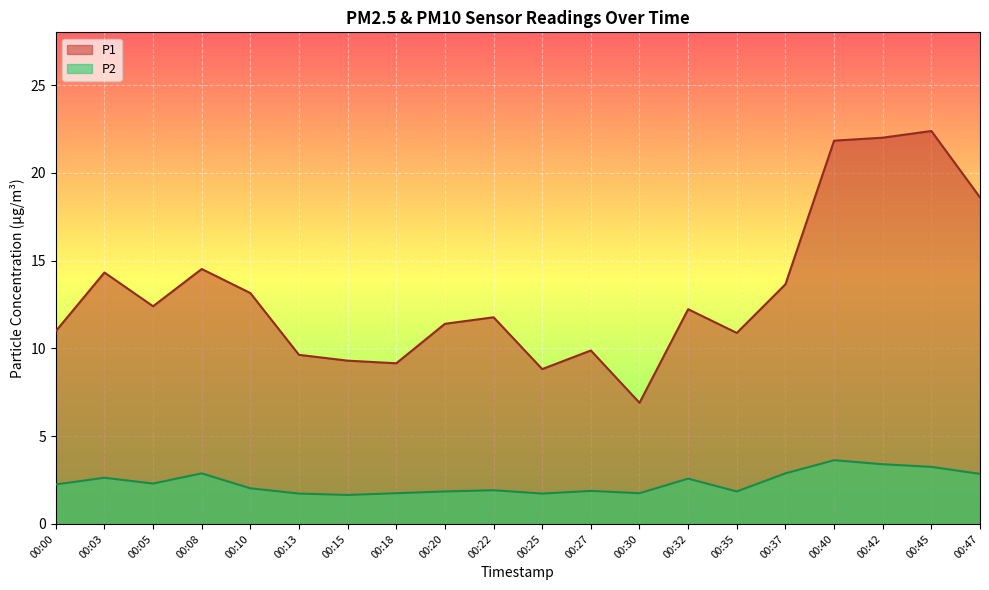

True or false: P2 and P1 intersect in this chart.

False